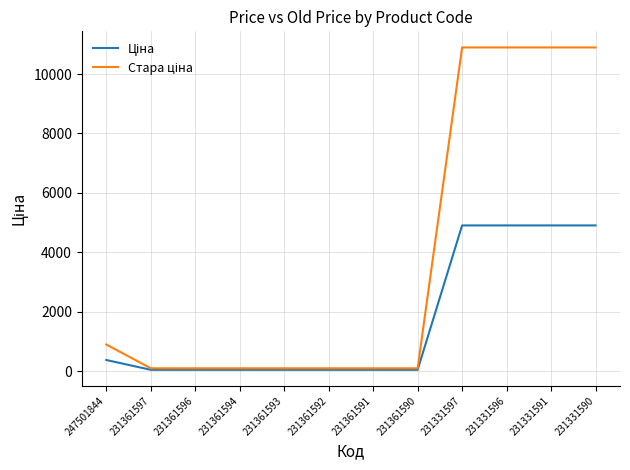

What is the maximum value shown in the chart?

10896.3